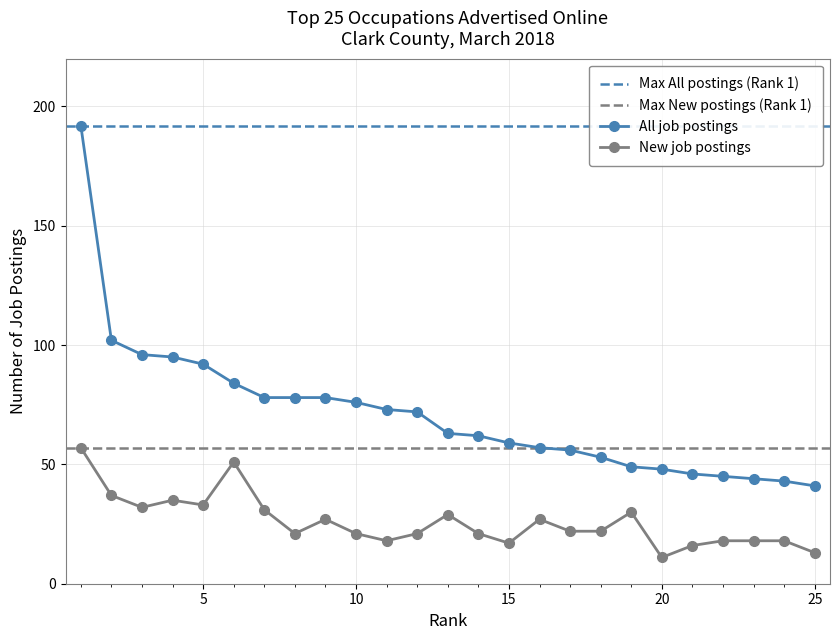

True or false: New job postings and All job postings cross at least once.

False